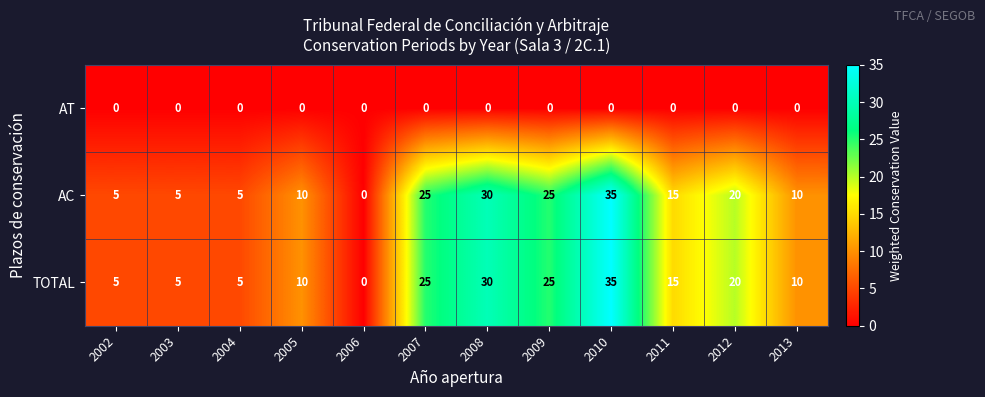

Is the value of TOTAL at 2007 greater than the value of AC at 2008?

No